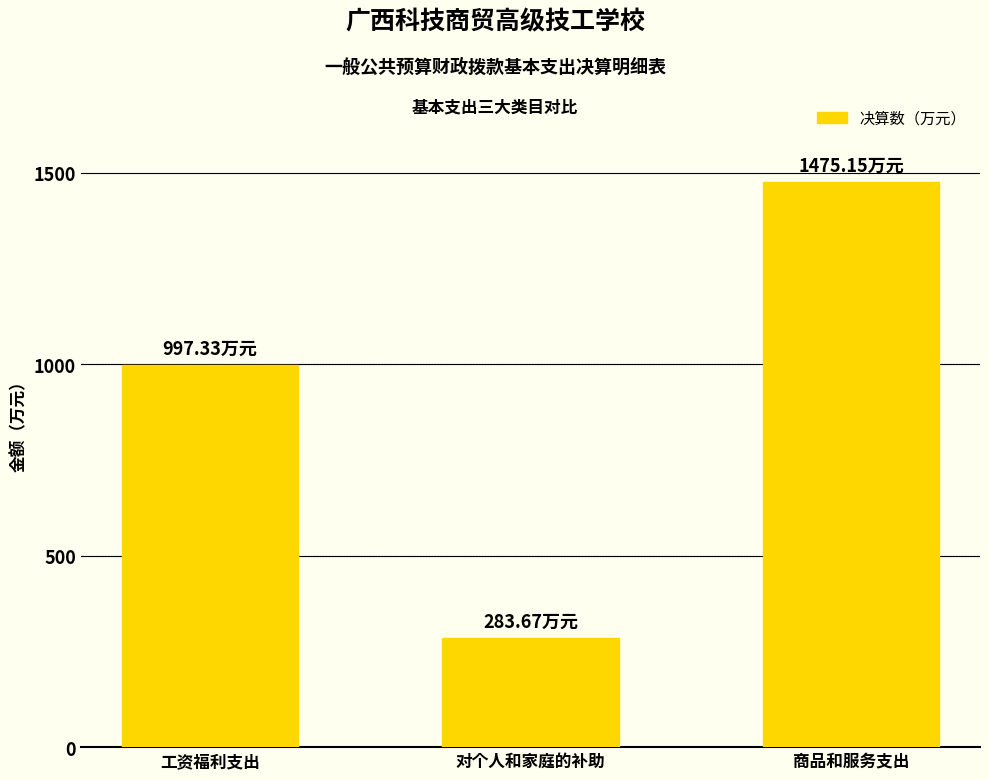

What position from the left is 对个人和家庭的补助?

2